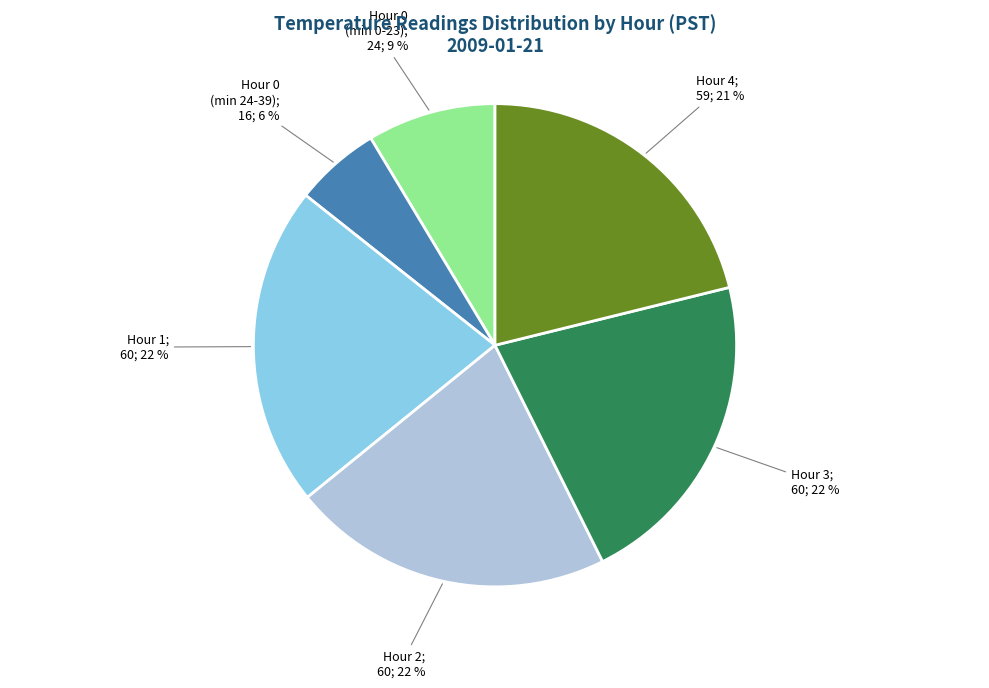

How many slices are in this pie chart?

6